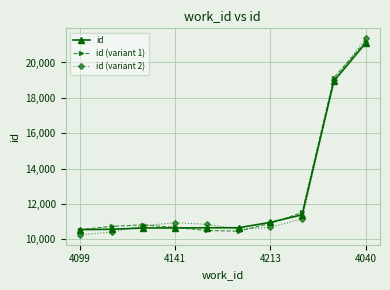

What is the lowest value of the id (variant 2) series?

10253.1